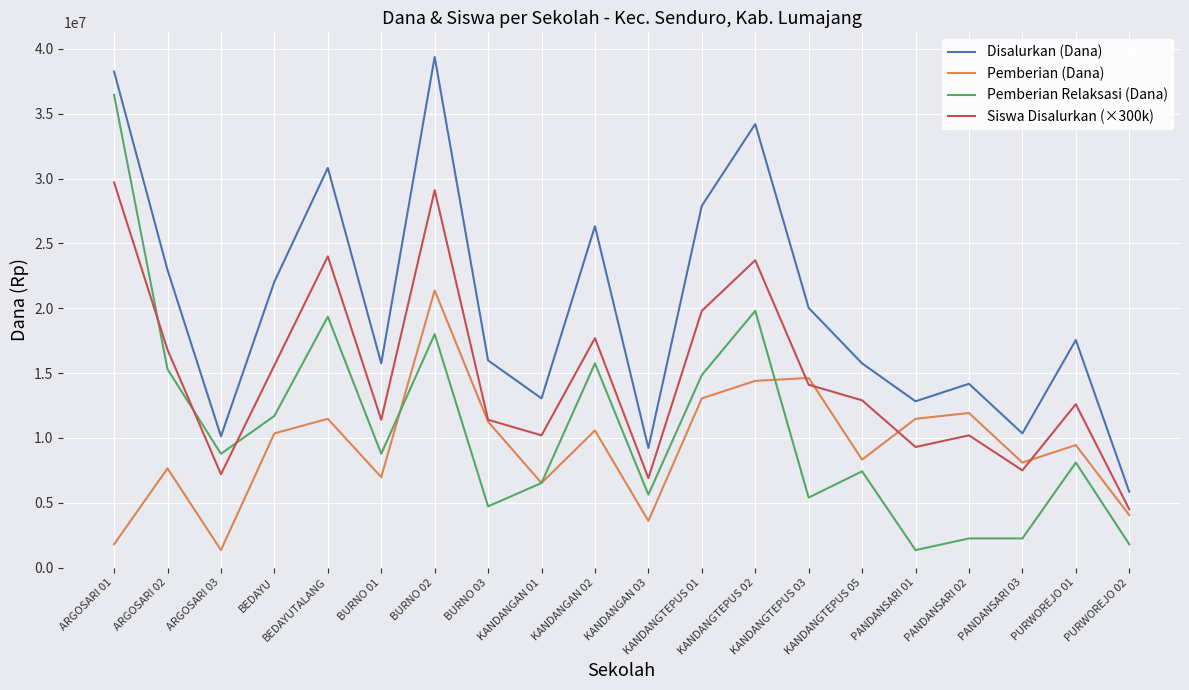

Which series has the largest range (max minus min)?

Pemberian Relaksasi (Dana)